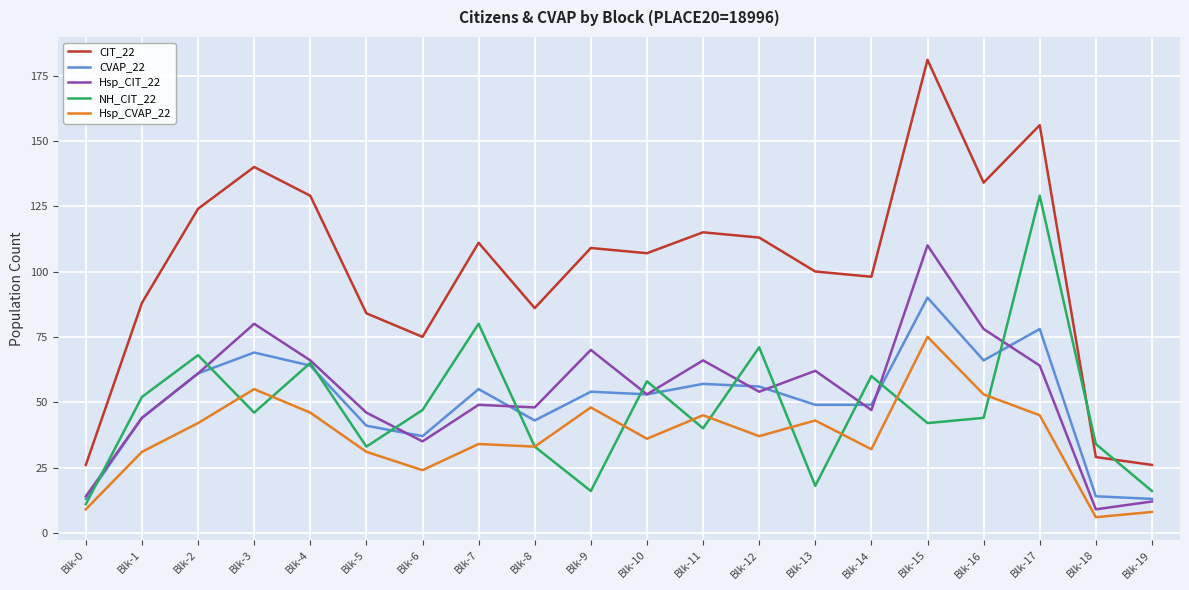

Between Blk-0 and Blk-6, which series saw the biggest shift?

CIT_22